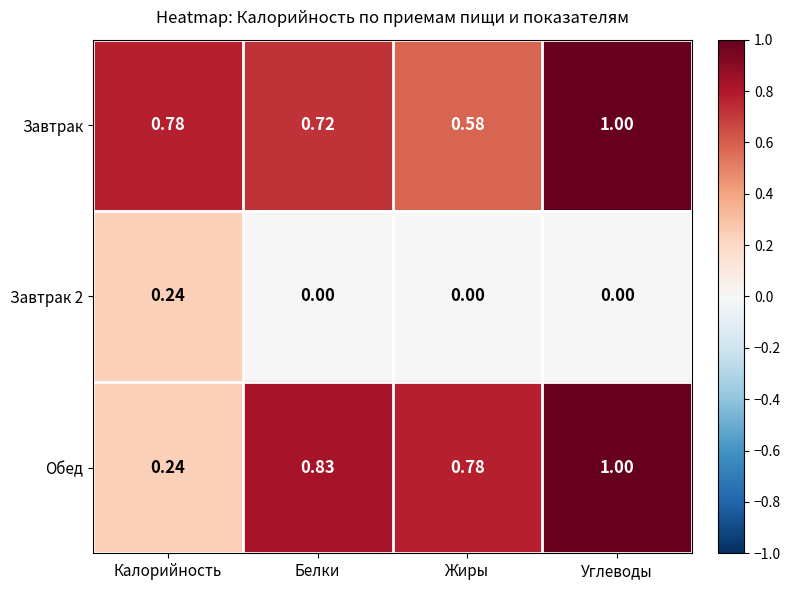

Which series changed the most between Калорийность and Белки?

Обед